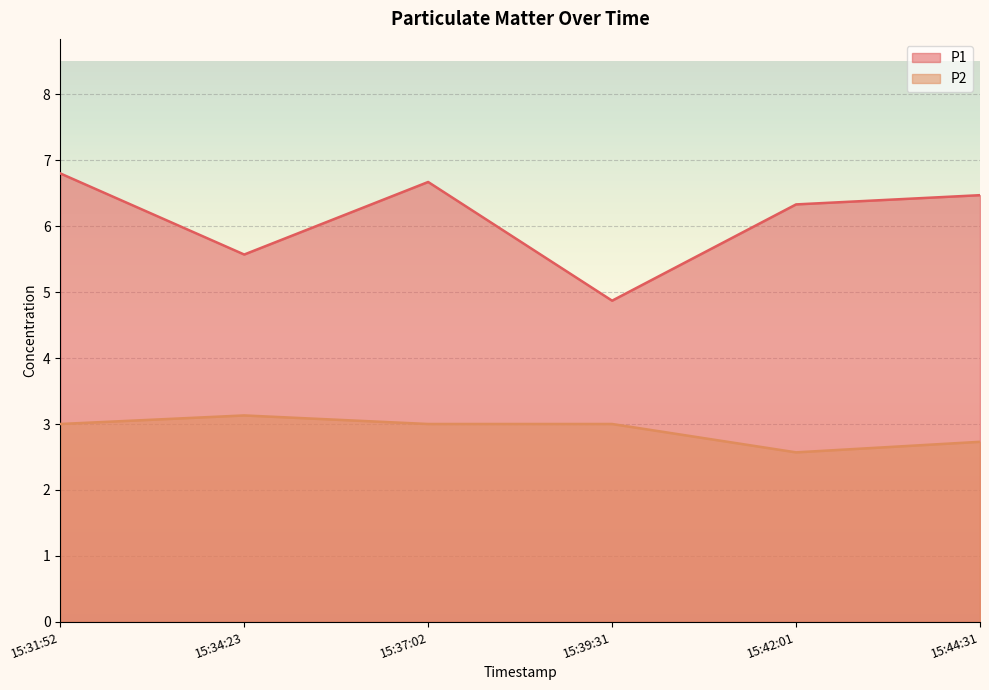

What is the total value across all series at 15:42:01?

8.9